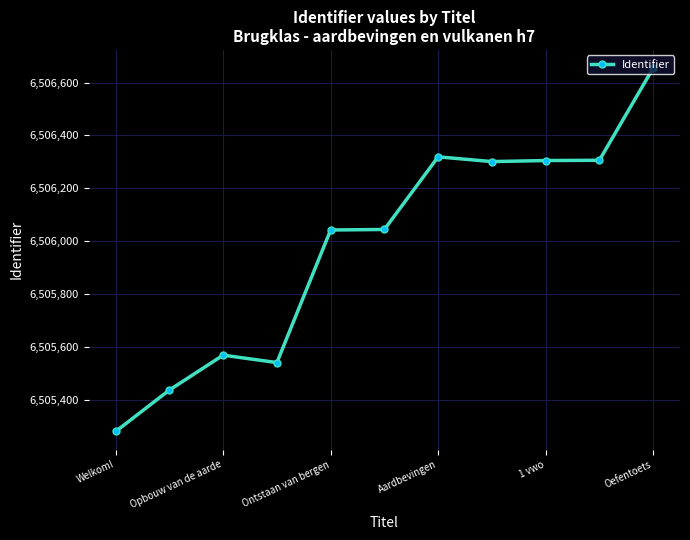

What is the average value?

6505981